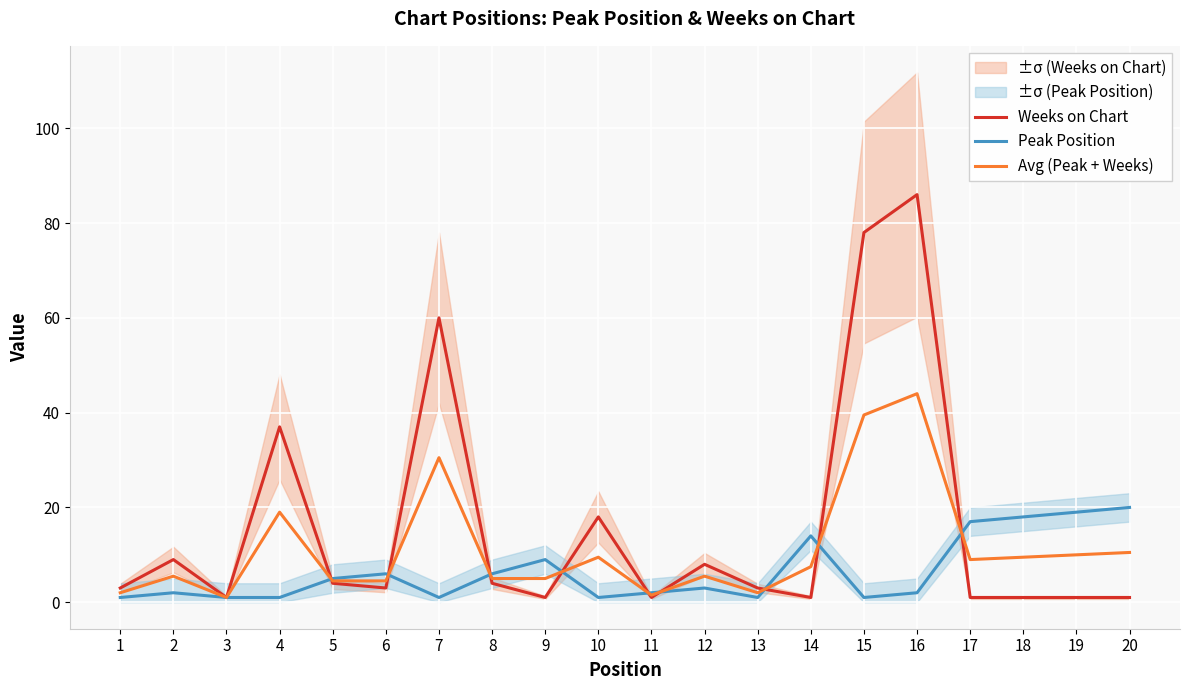

Rank the series by their maximum value, from highest to lowest.

Weeks on Chart, Avg (Peak + Weeks), Peak Position